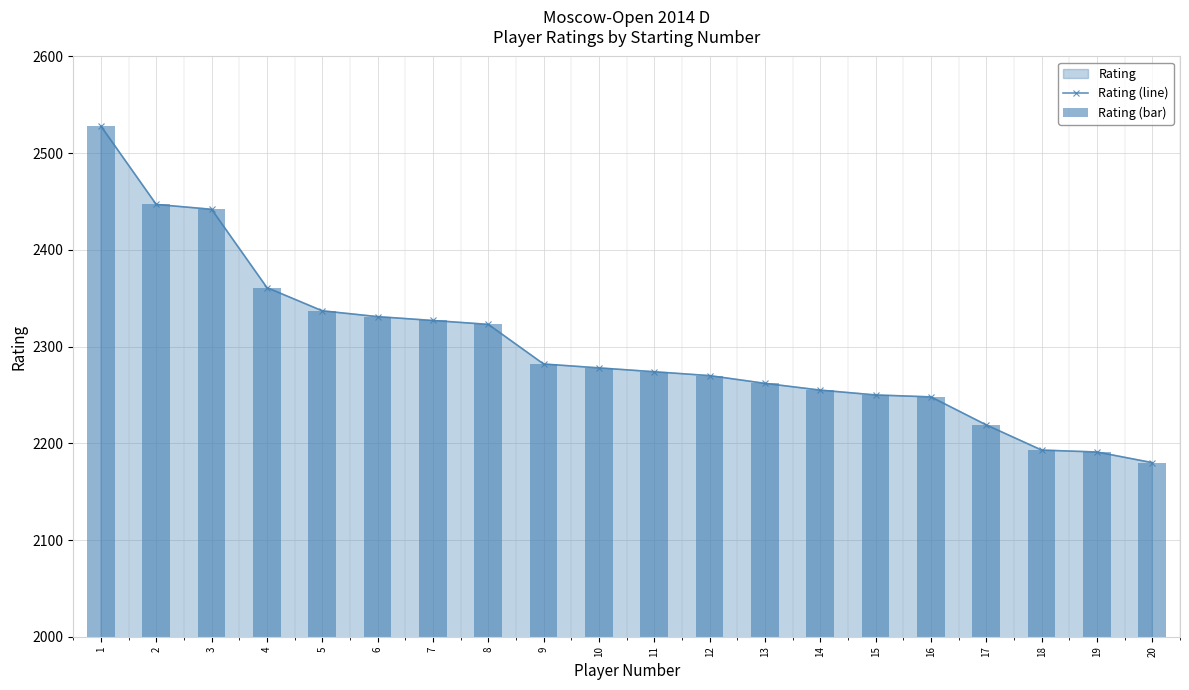

At 7, list the series in order from largest to smallest.

Rating (line), Rating (bar)